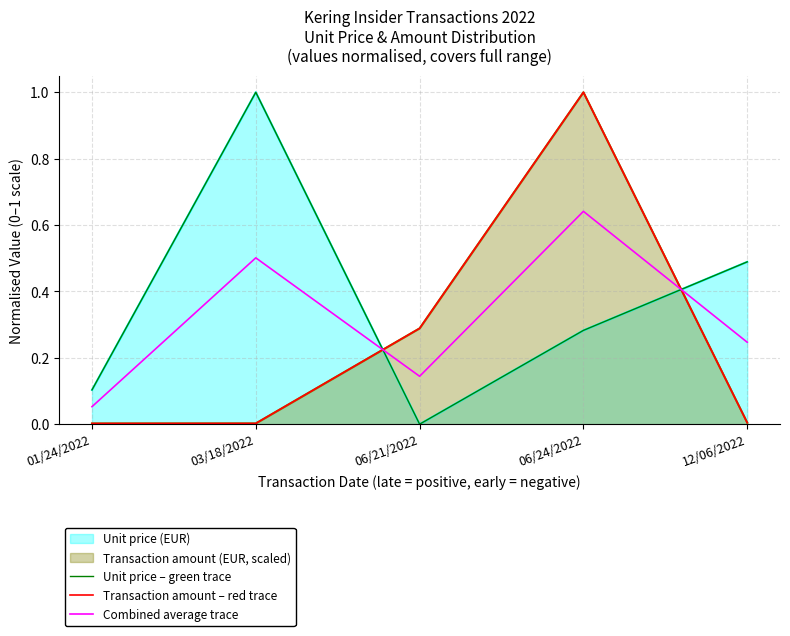

Rank the series at 01/24/2022 from lowest to highest value.

Transaction amount – red trace, Combined average trace, Unit price – green trace